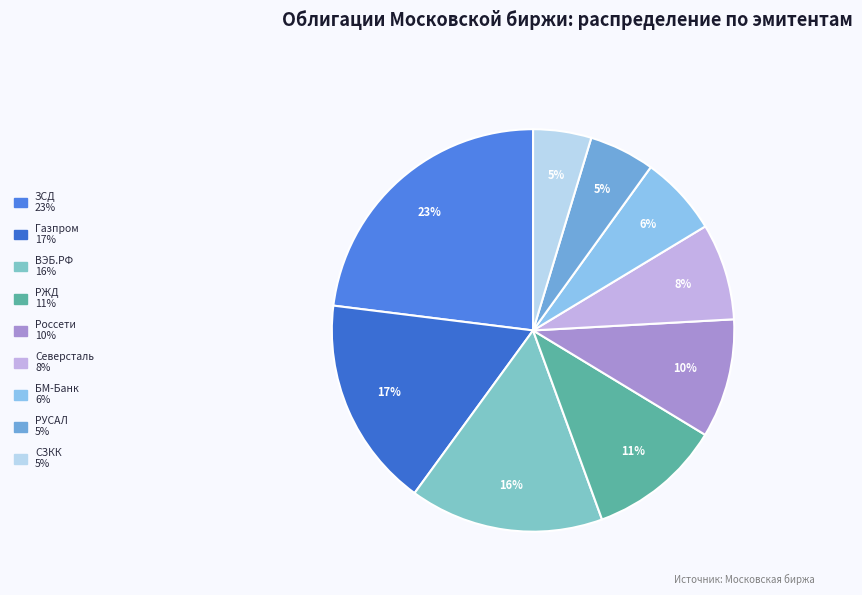

Is it true that Газпром is 17% of the pie?

True